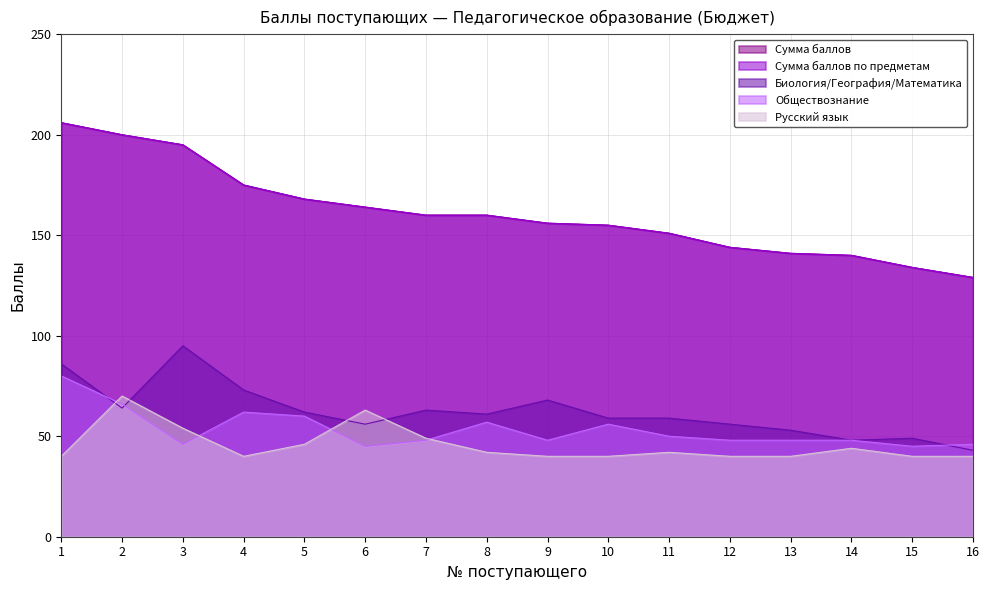

Reading left to right, what are all the values shown in this chart?

Сумма баллов: 206	200	195	175	168	164	160	160	156	155	151	144	141	140	134	129
Сумма баллов по предметам: 206	200	195	175	168	164	160	160	156	155	151	144	141	140	134	129
Биология/География/Математика: 86	64	95	73	62	56	63	61	68	59	59	56	53	48	49	43
Обществознание: 80	66	46	62	60	45	48	57	48	56	50	48	48	48	45	46
Русский язык: 40	70	54	40	46	63	49	42	40	40	42	40	40	44	40	40